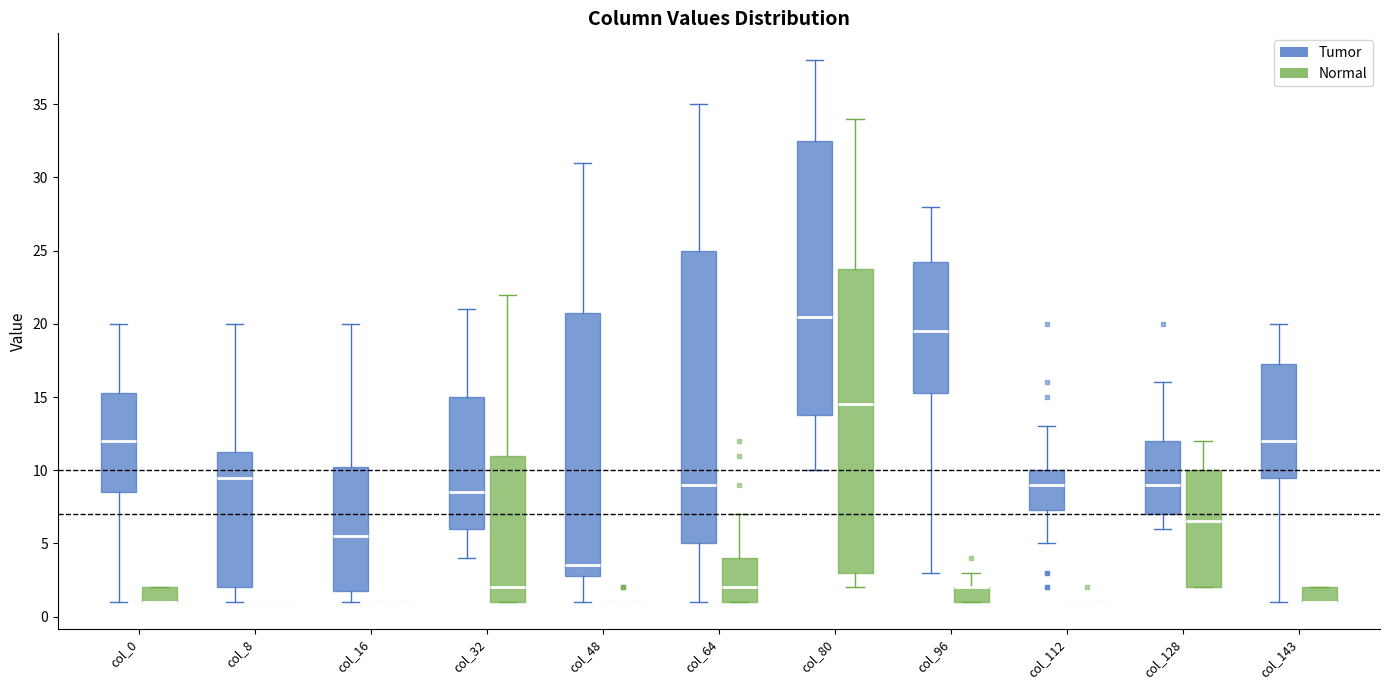

Where does the upper whisker of the box for col_0 (Tumor) end on the y-axis? The values are not printed on the chart, so give them approximately, as read against the axis.

20.0